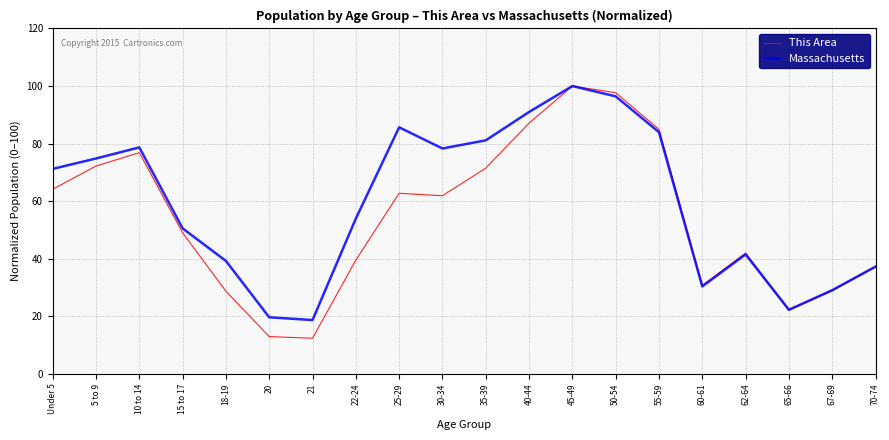

Count the number of categories in the chart.

20